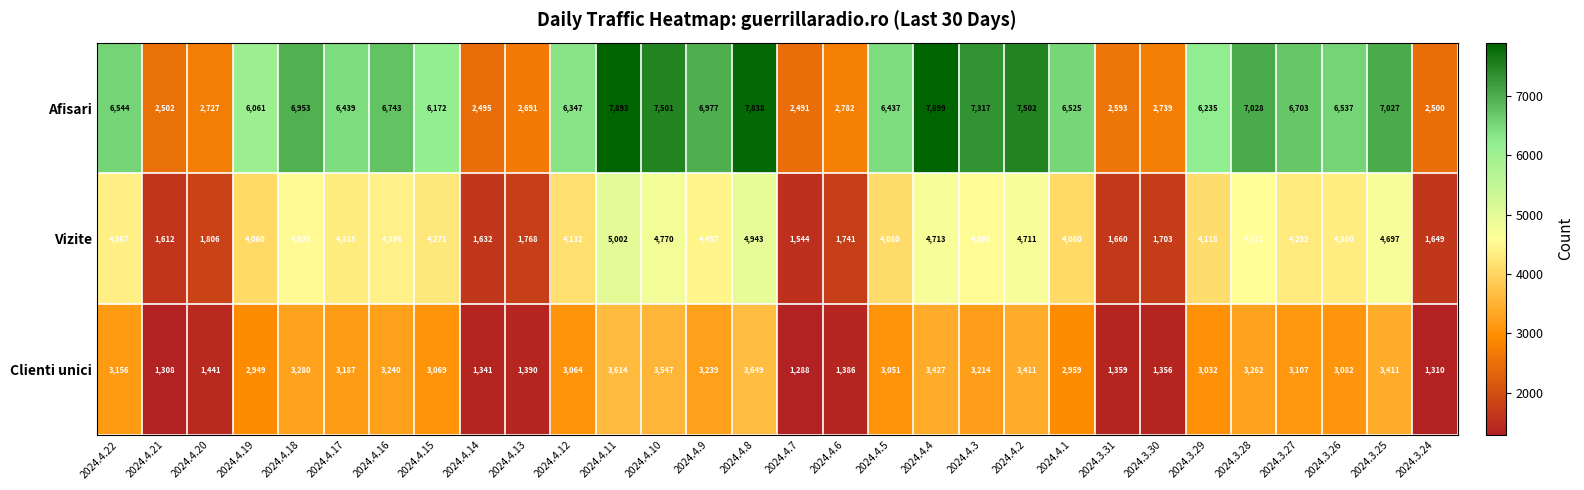

Is it true that Clienti unici equals 2250 at 2024.4.8?

False